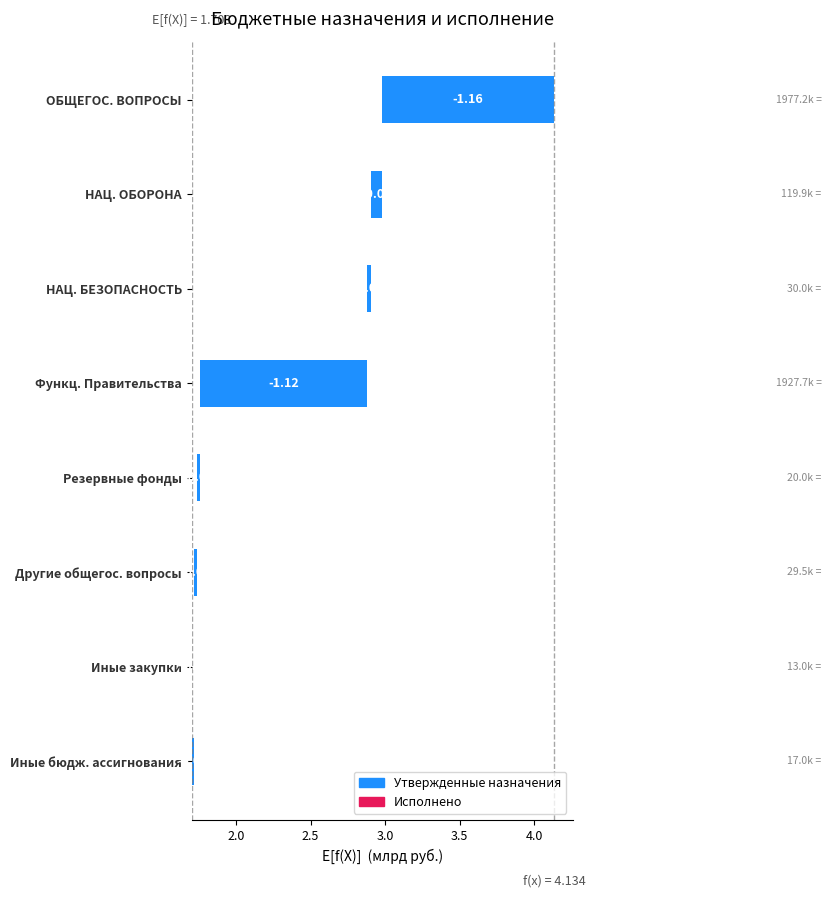

True or false: the data shows 0.4 at ОБЩЕГОС. ВОПРОСЫ.

False